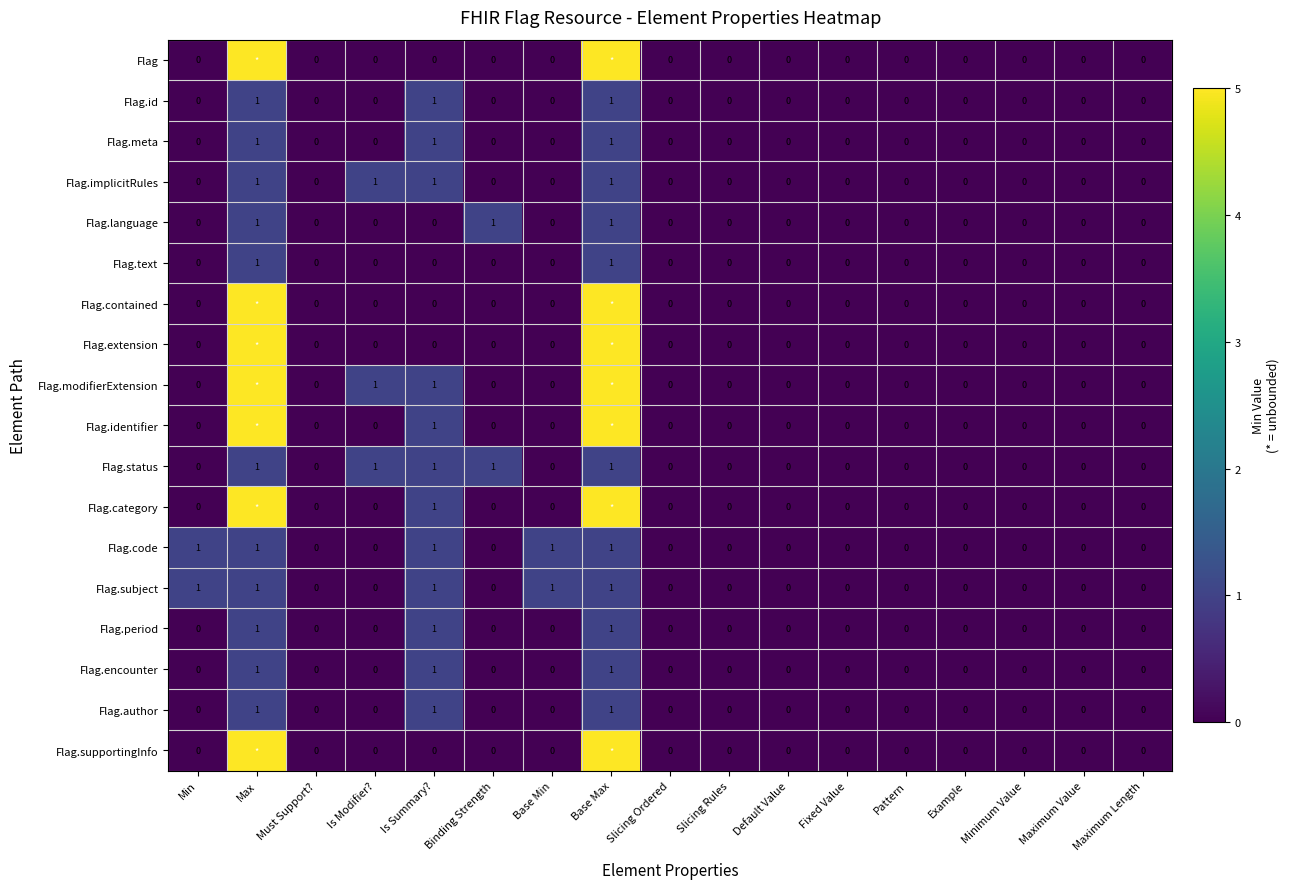

What is the spread (max minus min) of values at Max?

4